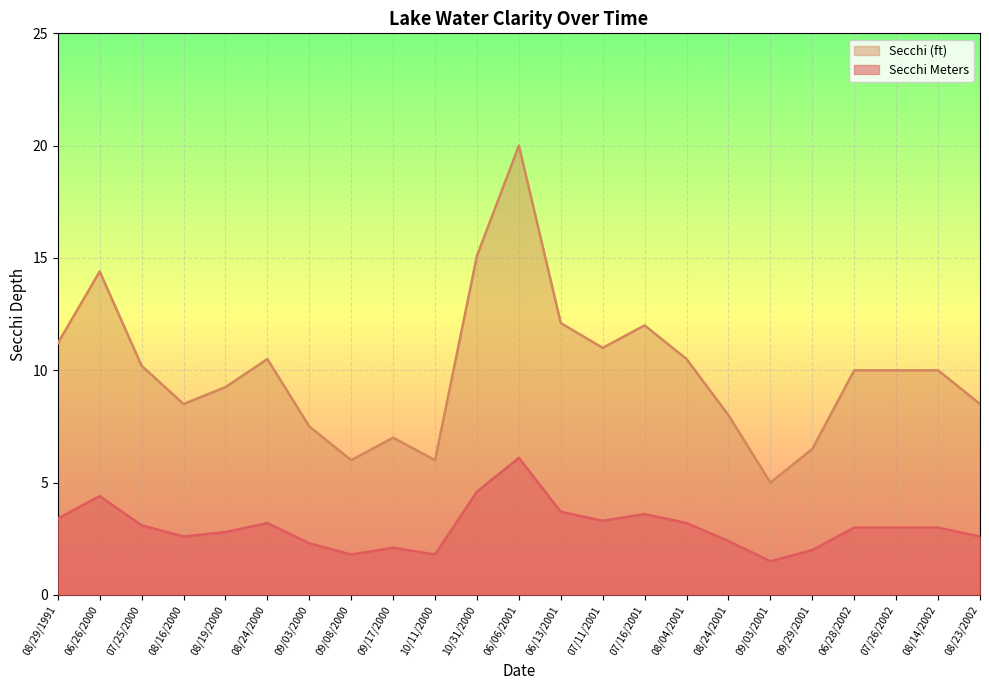

True or false: Secchi Meters and Secchi (ft) intersect in this chart.

False